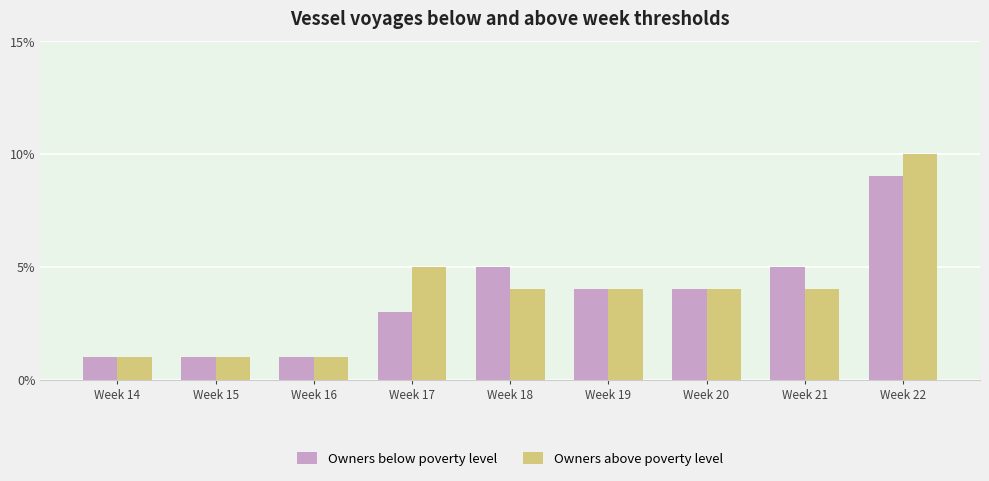

Is the value of Owners above poverty level at Week 14 greater than the value of Owners below poverty level at Week 17?

No